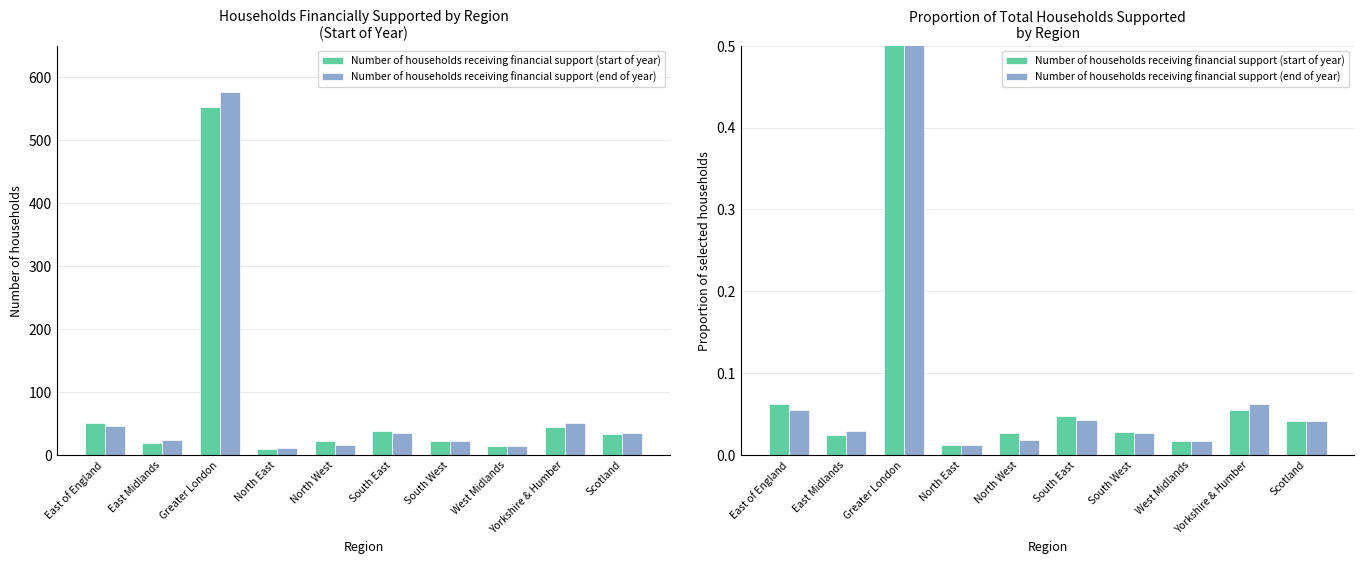

Which category has the highest value in the Number of households receiving financial support (end of year) series?

Greater London